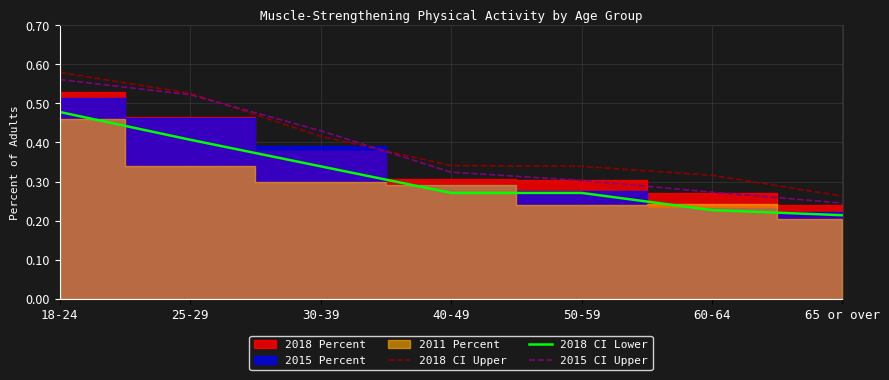

Which category has the highest value in the 2018 CI Lower series?

18-24